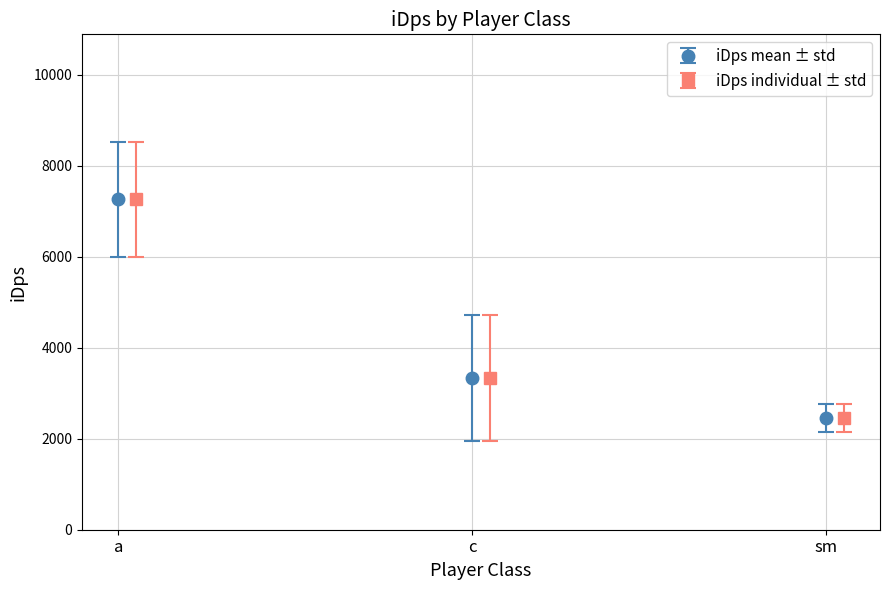

Rank the categories by iDps mean ± std value from highest to lowest.

a, c, sm